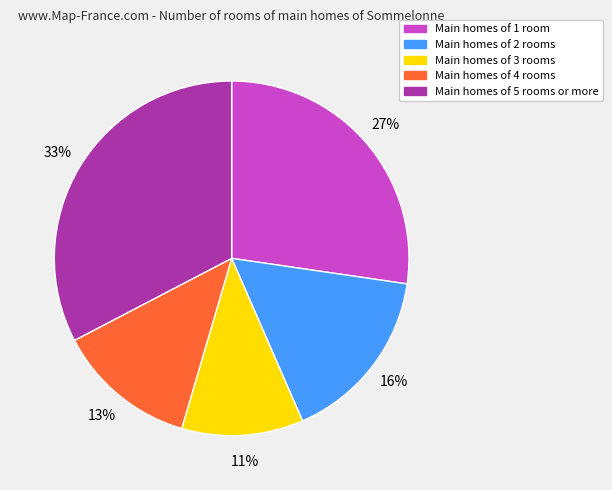

Do Main homes of 5 rooms or more and Main homes of 4 rooms together represent more than half of the pie?

No